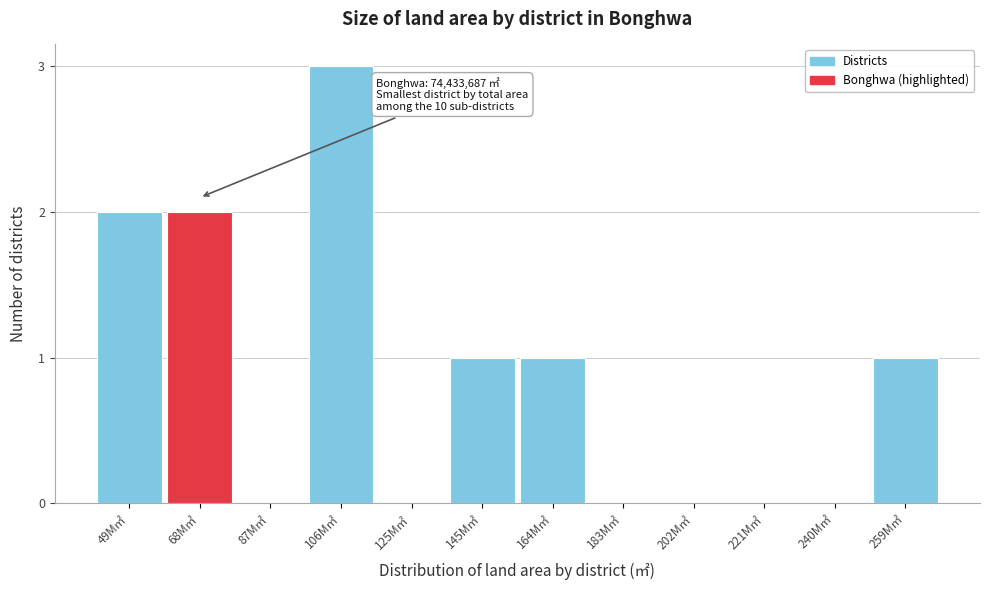

Reading left to right, what are all the values shown in this chart?

49M㎡=2	68M㎡=2	87M㎡=0	106M㎡=3	125M㎡=0	145M㎡=1	164M㎡=1	183M㎡=0	202M㎡=0	221M㎡=0	240M㎡=0	259M㎡=1